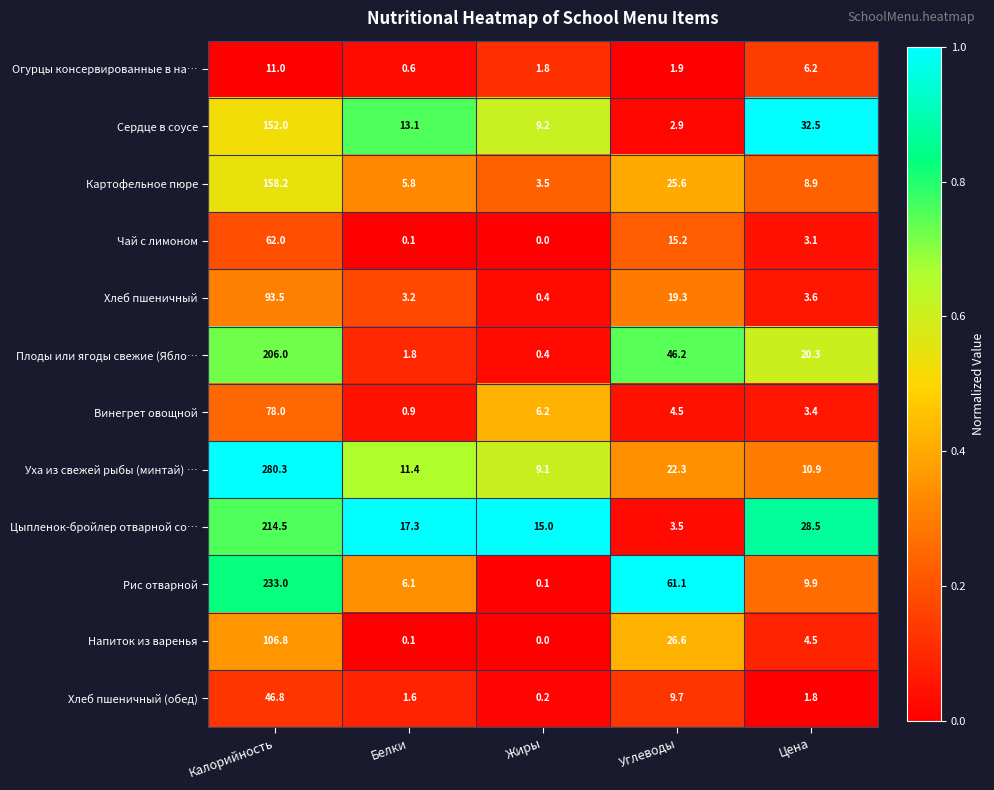

What is the sum of all Хлеб пшеничный (обед) values?

60.1